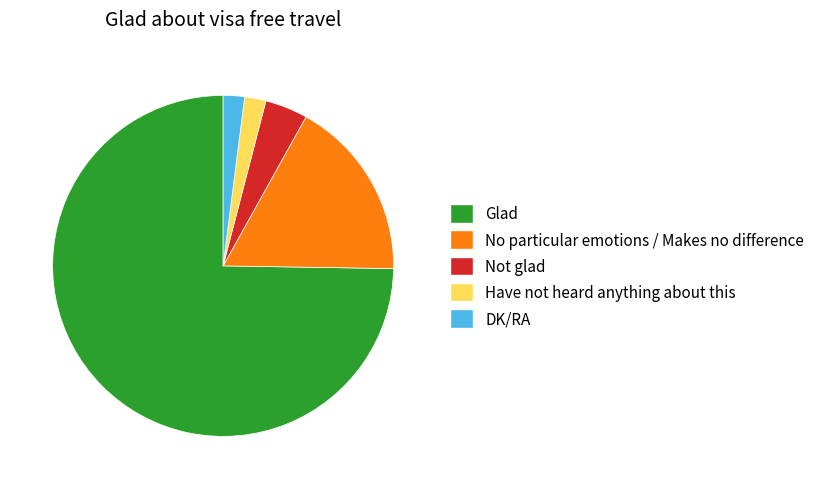

Which slice is the largest?

Glad